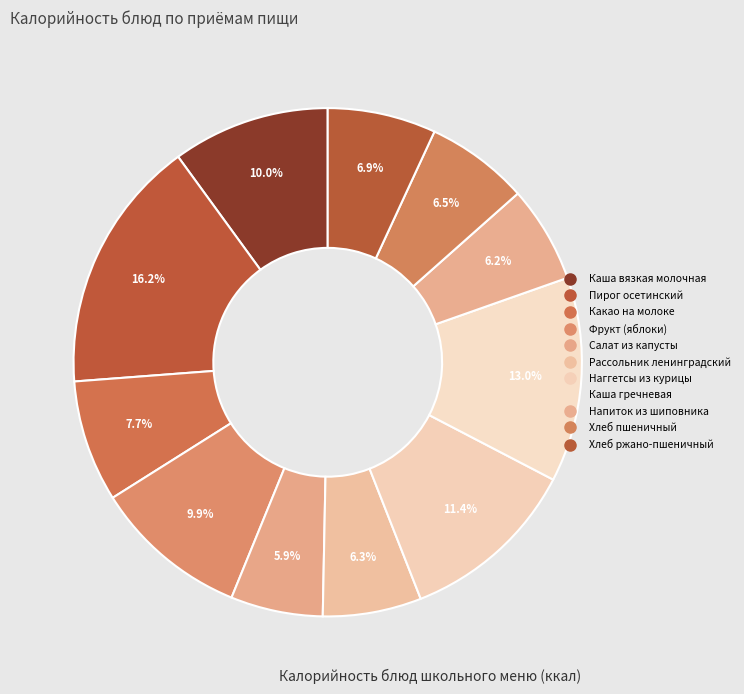

How many slices are in this pie chart?

11